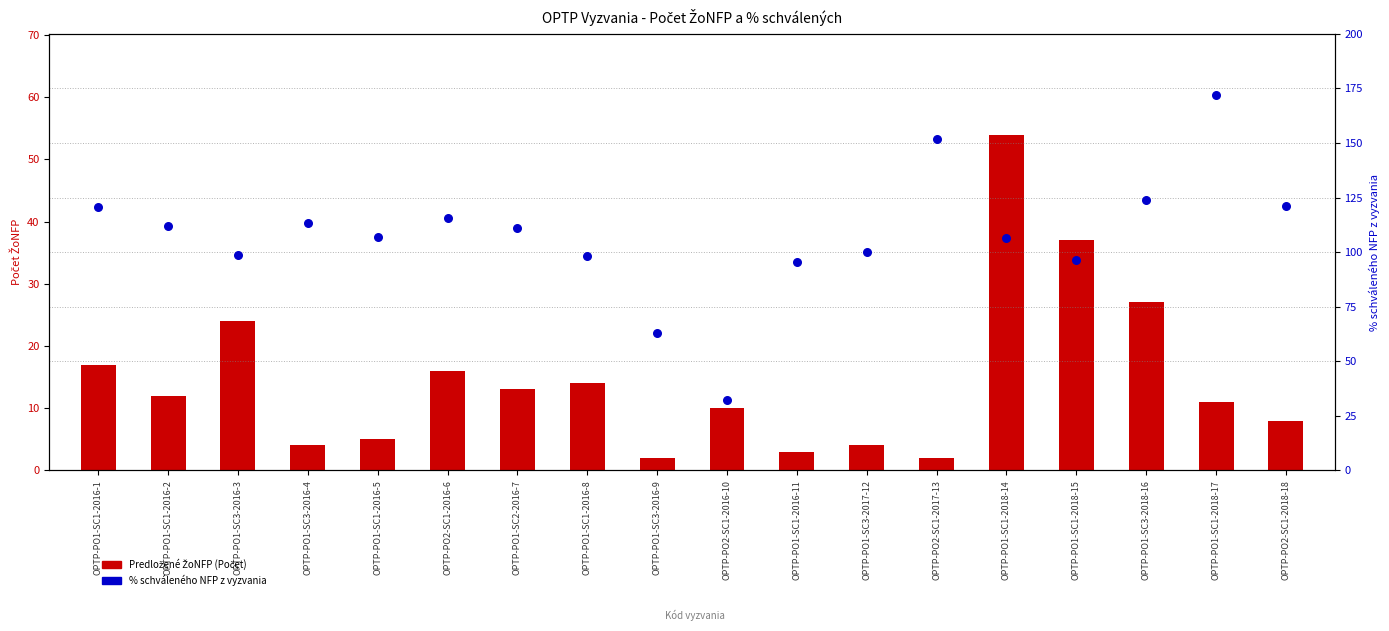

Which series contains the highest Y value?

% schváleného NFP z vyzvania